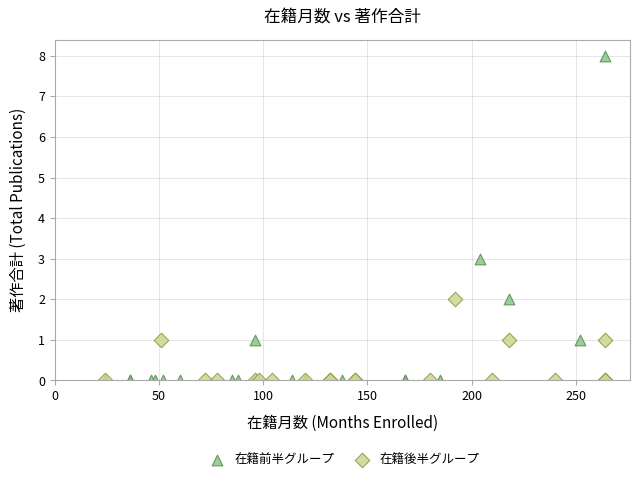

Which series has the widest spread of Y values?

在籍前半グループ